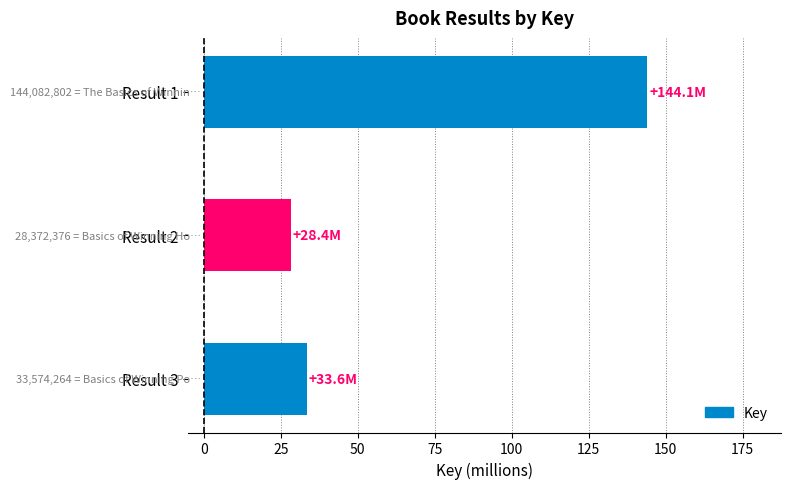

Reading top to bottom, what are all the values shown in this chart?

144.1	28.4	33.6